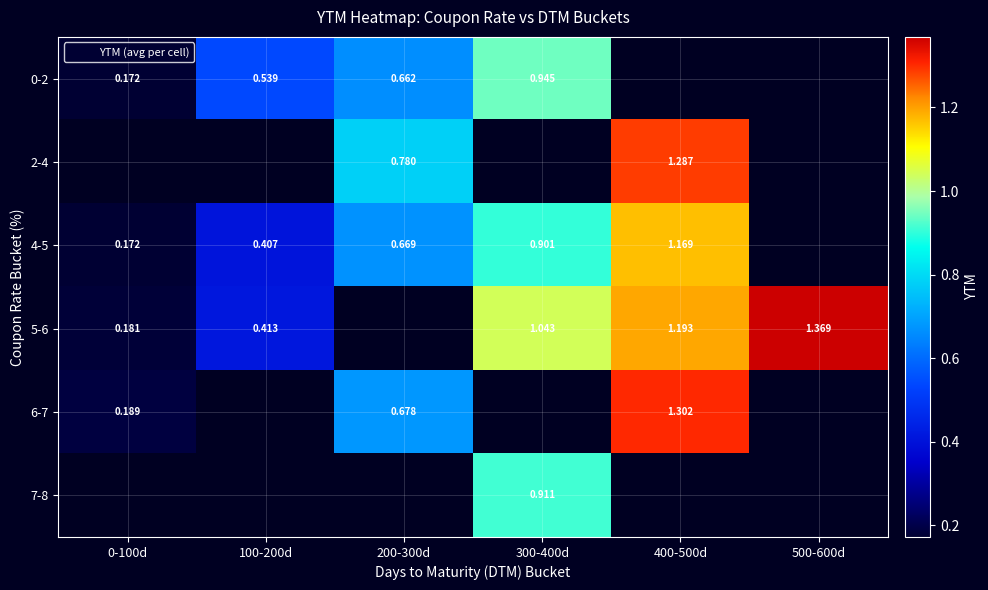

Between 300-400d and 500-600d, which series saw the biggest shift?

5-6